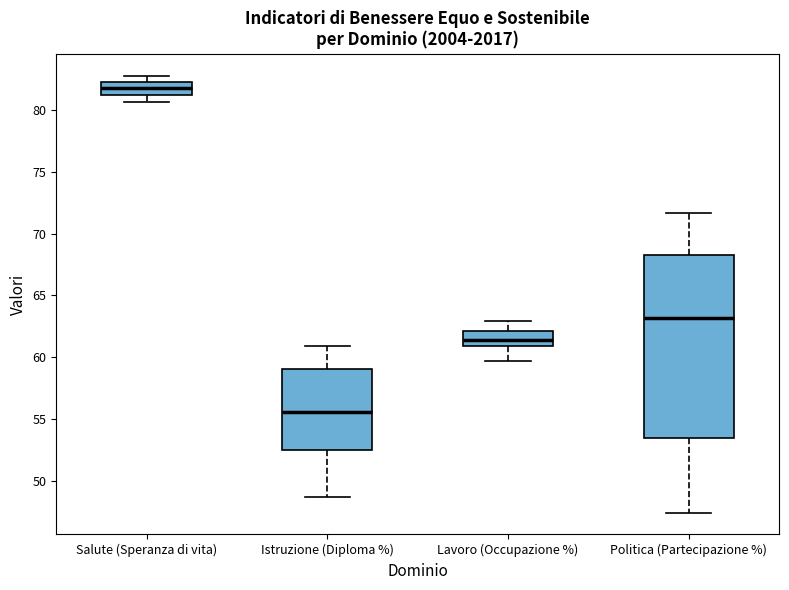

Reading left to right, read every box against the y-axis: the position of its median line, the range the box covers, and the ends of its whiskers. The values are not printed on the chart, so give them approximately, as read against the axis.

Salute (Speranza di vita): median 82.0, box 81.0 to 82.5, whiskers 80.5 to 83.0
Istruzione (Diploma %): median 55.5, box 52.5 to 59.0, whiskers 48.5 to 61.0
Lavoro (Occupazione %): median 61.5, box 61.0 to 62.0, whiskers 59.5 to 63.0
Politica (Partecipazione %): median 63.0, box 53.5 to 68.5, whiskers 47.5 to 71.5